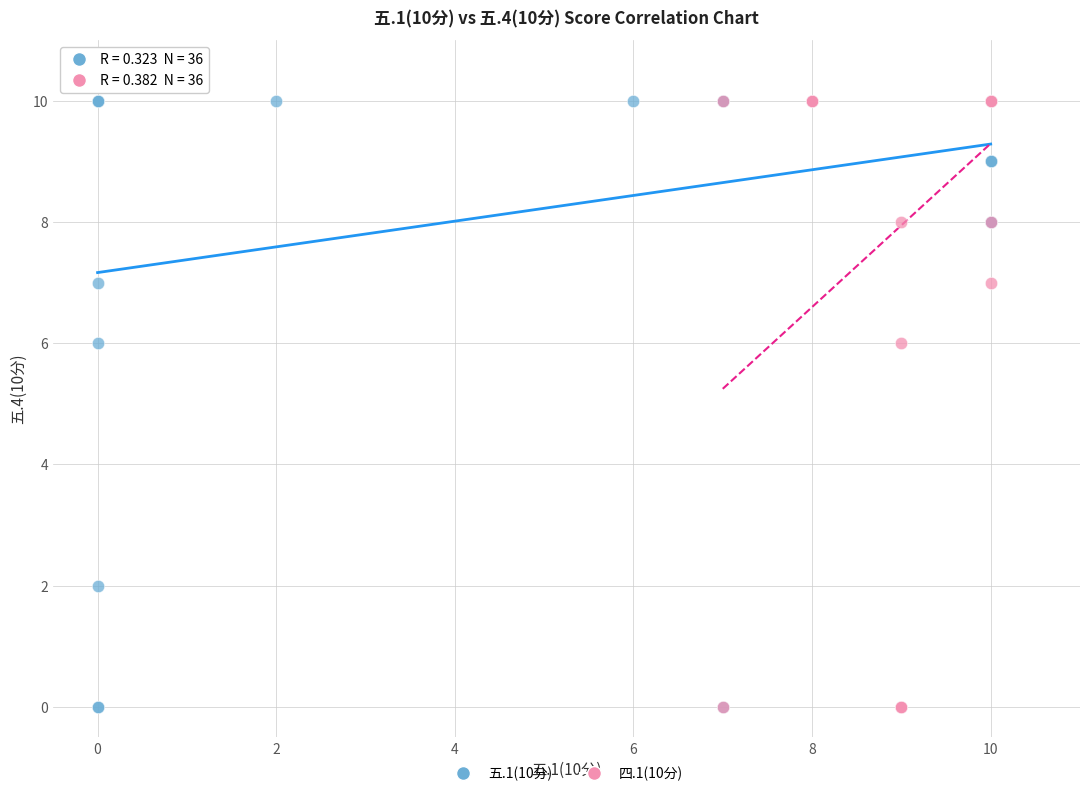

What are all the series names shown in the legend?

五.1(10分), 四.1(10分)